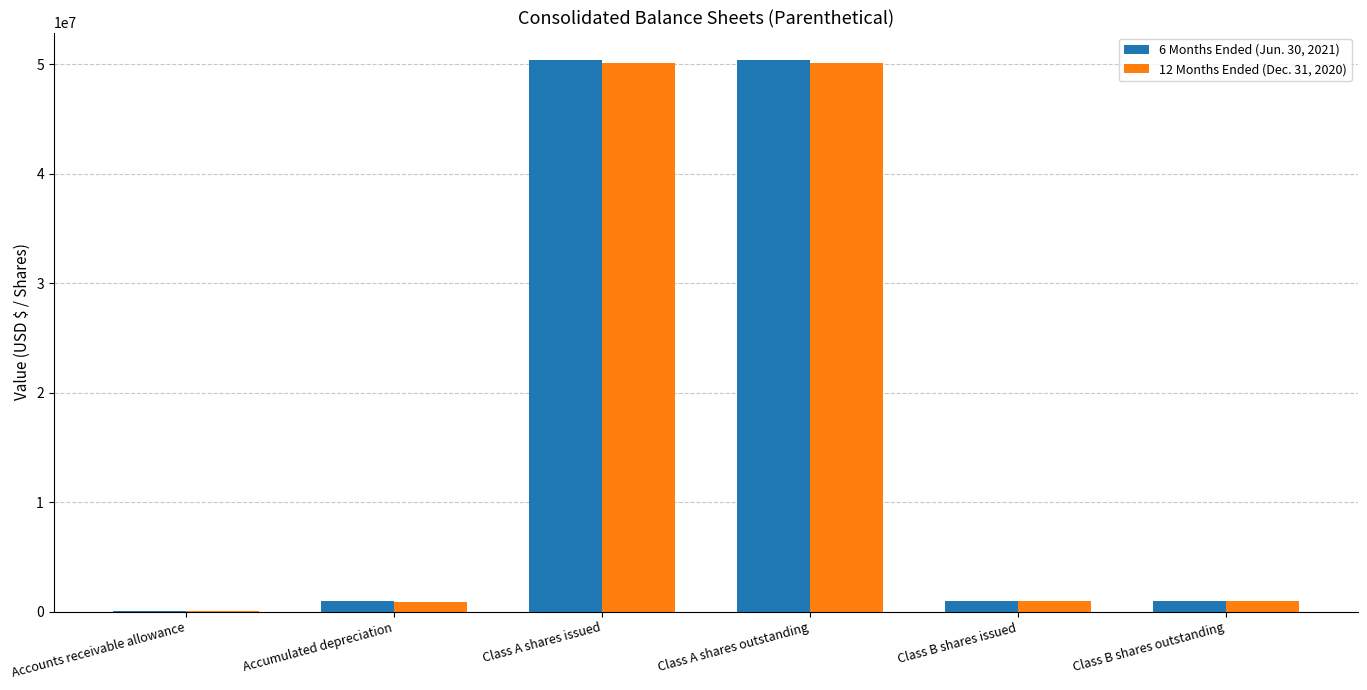

What is the difference between the 12 Months Ended (Dec. 31, 2020) values at Class A shares outstanding and Accumulated depreciation?

49200118